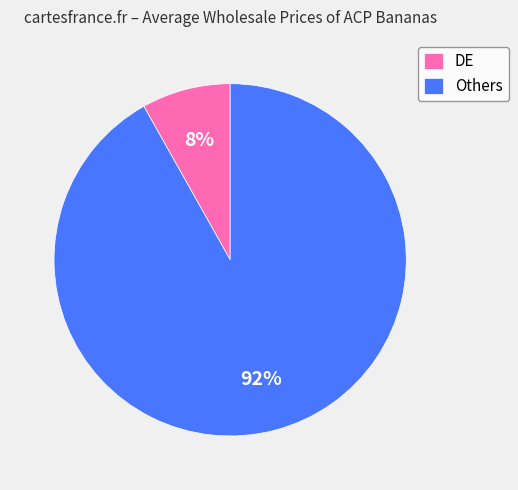

What is the smallest slice in the pie chart?

DE